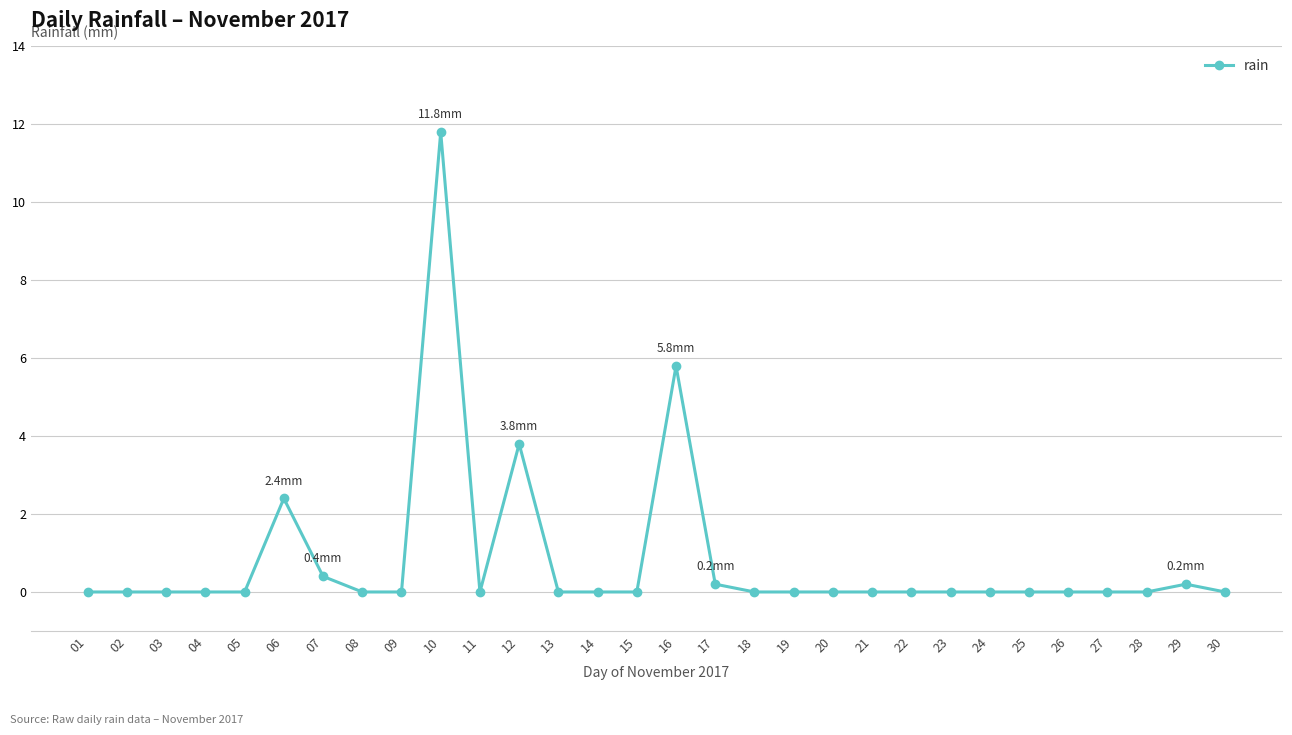

How many categories are shown in the chart?

30